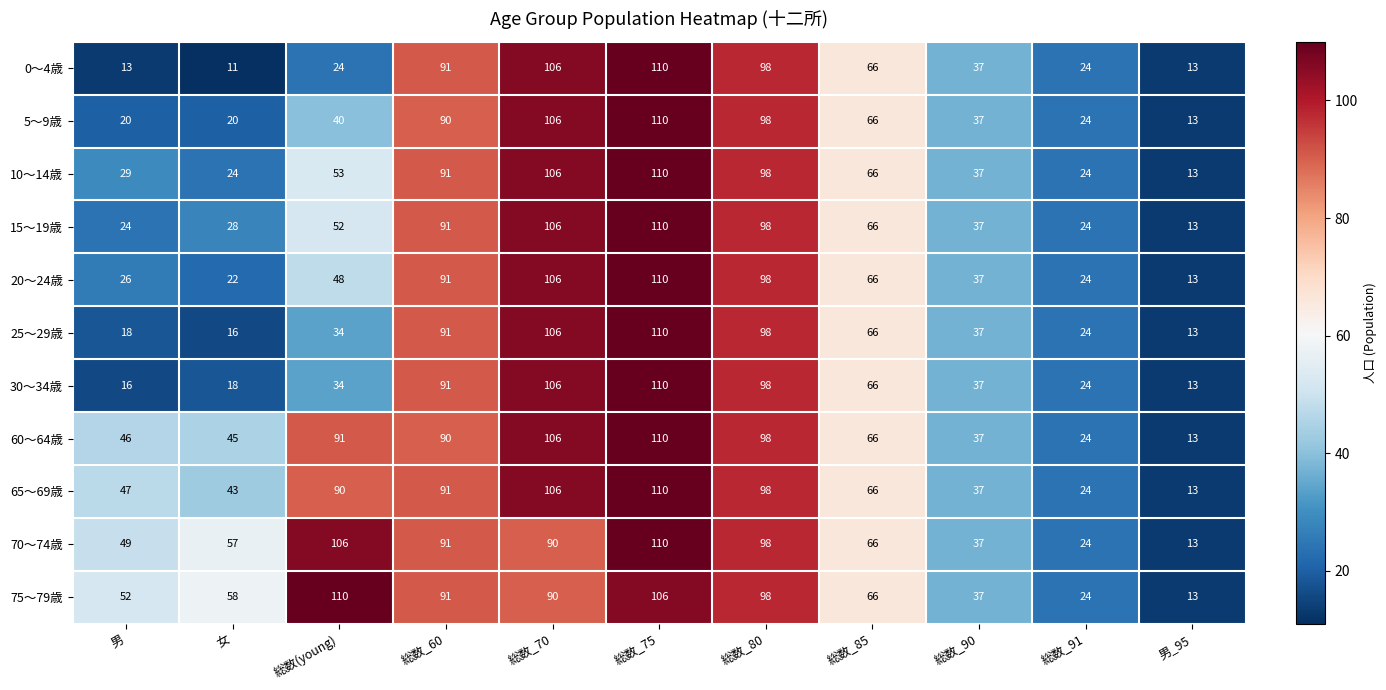

What is the average value of the 5～9歳 series?

57